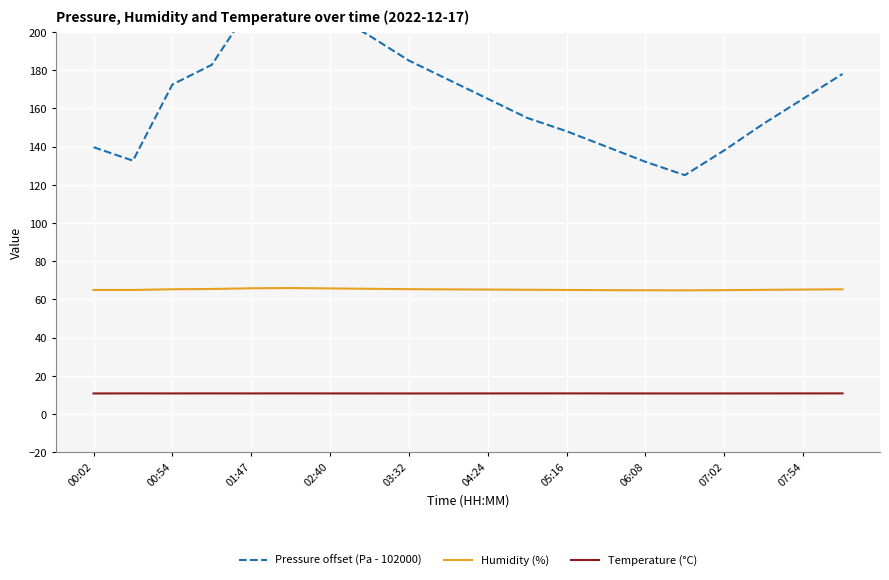

What is the maximum value for Humidity (%)?

65.9